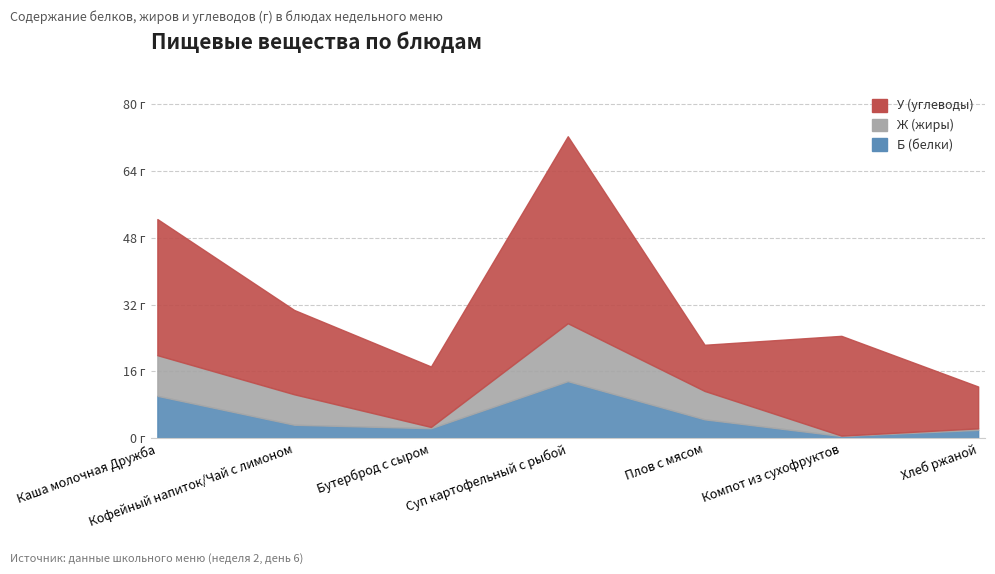

What is the sum of the Б (белки) values at Хлеб ржаной and Каша молочная Дружба?

12.1